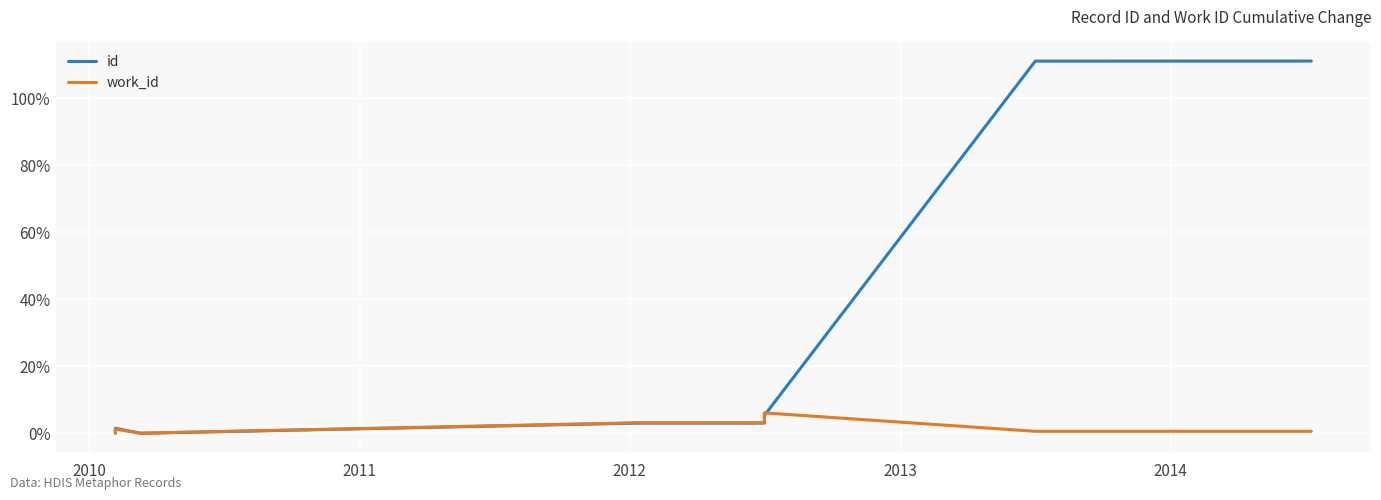

What is the spread (max minus min) of values at 2010?

0.1